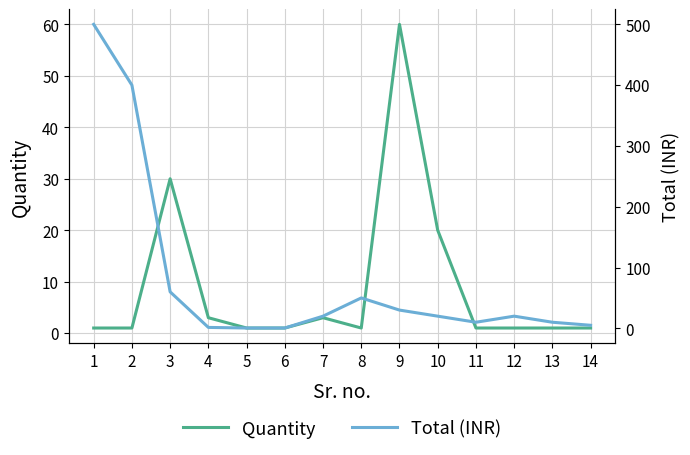

What is the maximum value shown in the chart?

500.0